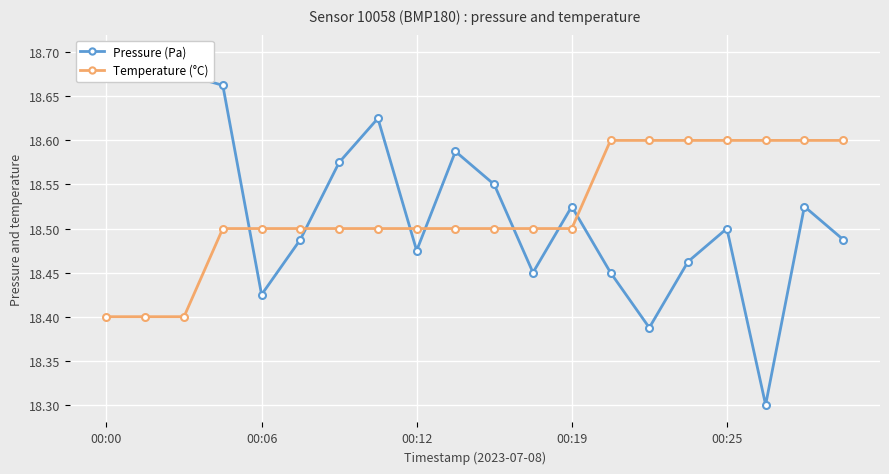

In Pressure (Pa), how many points are lower than both neighbors (excluding endpoints)?

5